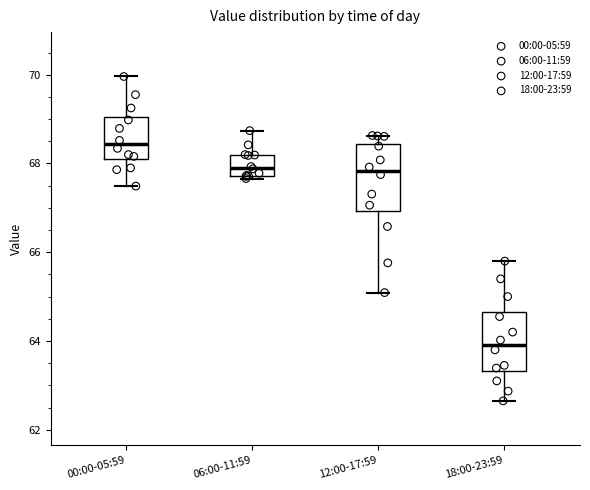

Reading left to right, transcribe this box plot: for each box, give where its median line is, the range the box spans, and where its two whiskers end, as read against the y-axis. The values are not printed on the chart, so give them approximately, as read against the axis.

00:00-05:59: median 68.4, box 68.0 to 69.0, whiskers 67.4 to 70.0
06:00-11:59: median 68.0, box 67.8 to 68.2, whiskers 67.6 to 68.8
12:00-17:59: median 67.8, box 67.0 to 68.4, whiskers 65.0 to 68.6
18:00-23:59: median 64.0, box 63.4 to 64.6, whiskers 62.6 to 65.8